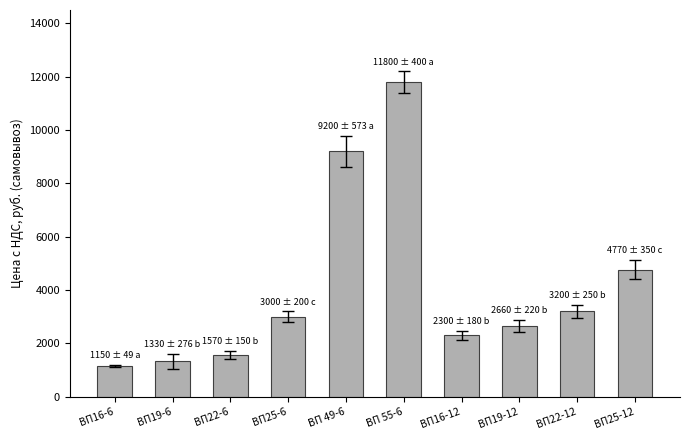

What is the ratio of the value at ВП22-6 to the value at ВП16-12?

0.7